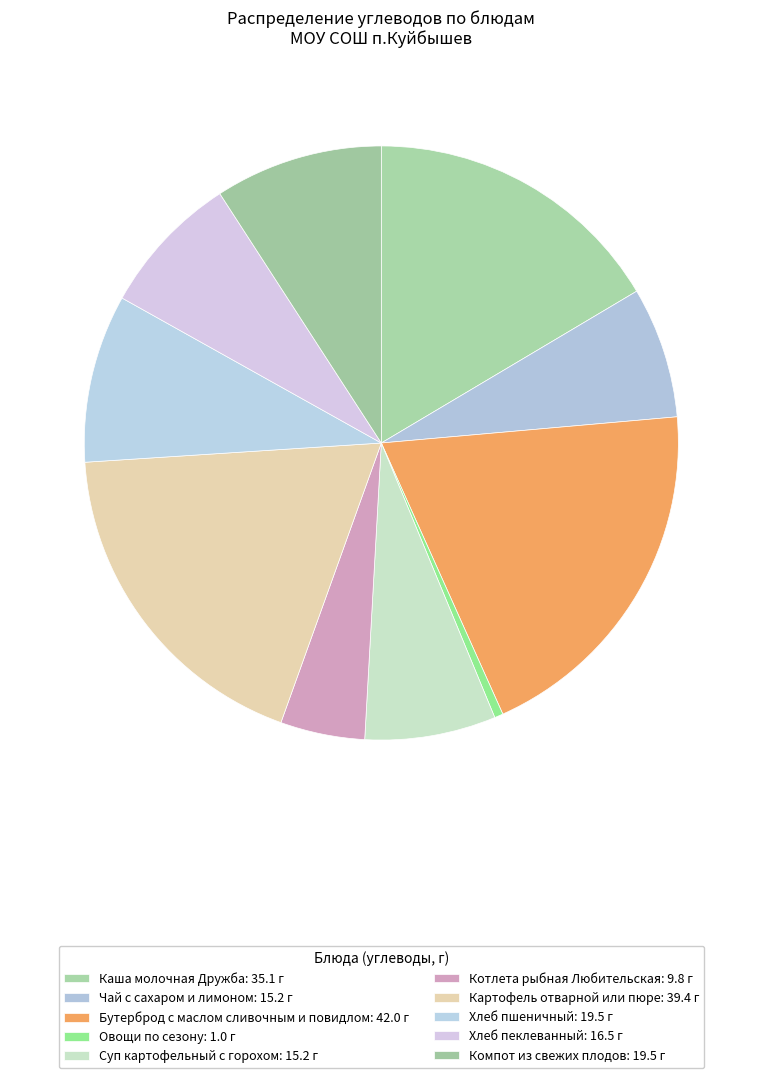

True or false: Бутерброд с маслом сливочным и повидлом accounts for 29% of the total.

False